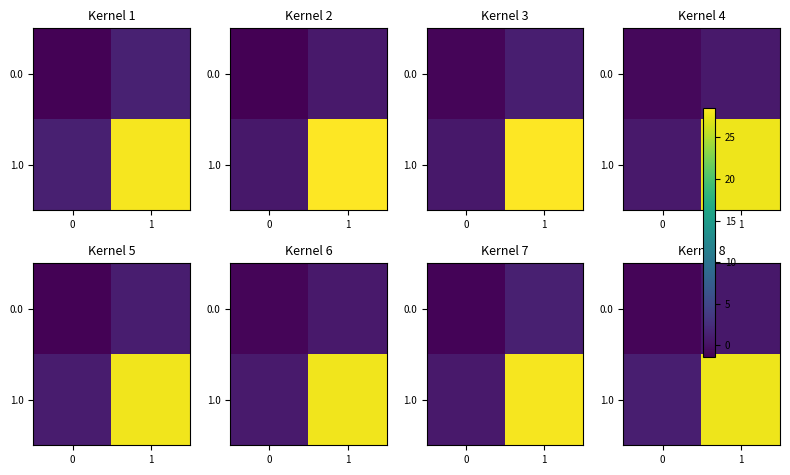

How many 0.0 values are between 0 and 1?

1